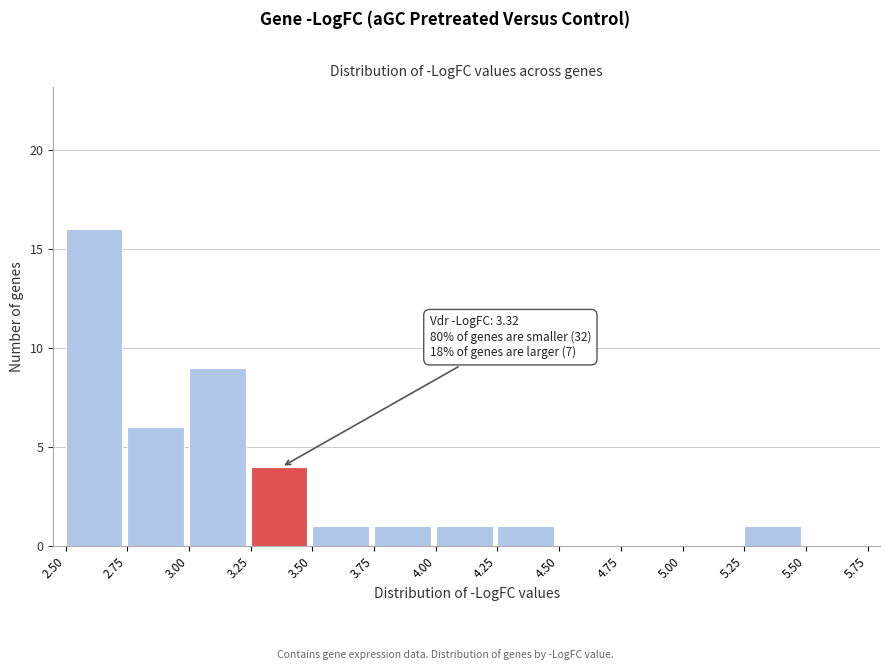

Over which range of the x-axis is the bar tallest?

2.50 to 2.75